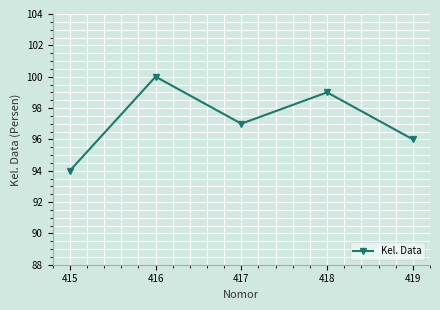

How many values are below 97?

2